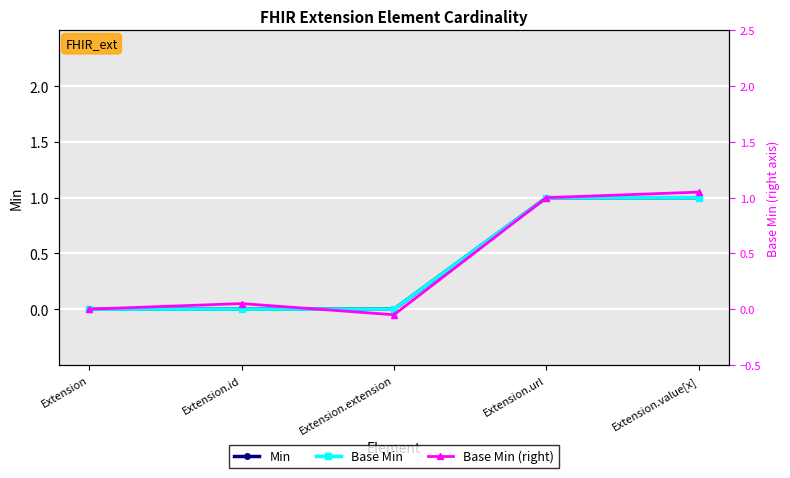

At which category does the chart reach its peak across all series?

Extension.value[x]